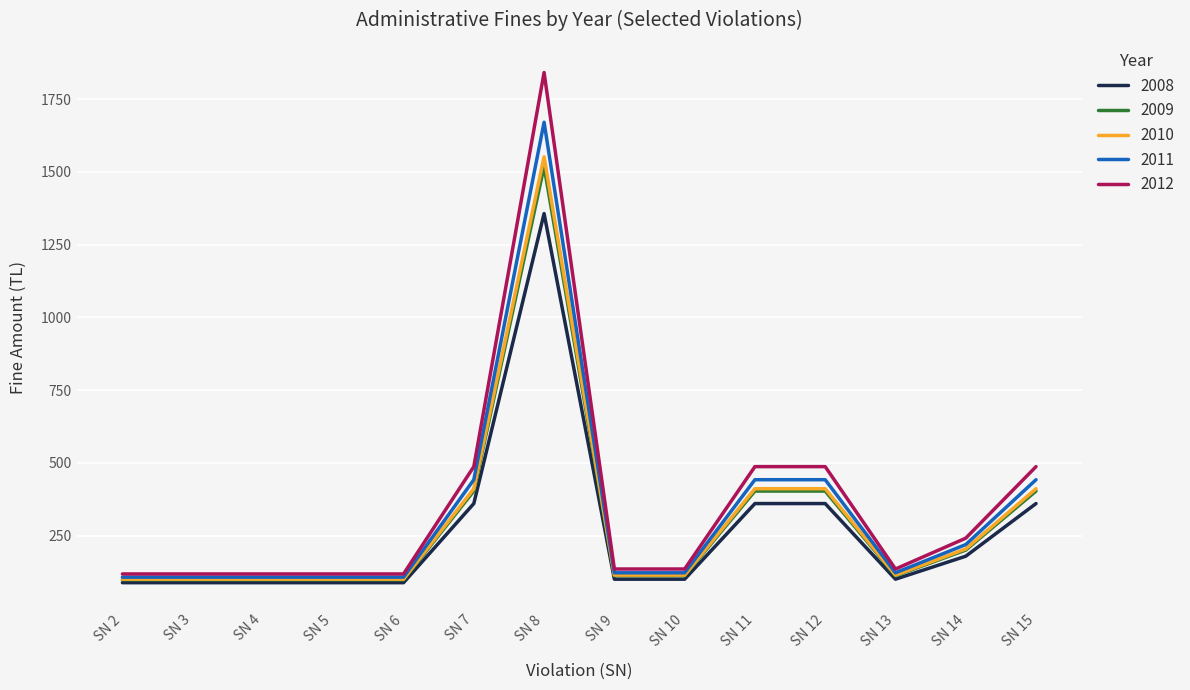

What is the difference between the 2012 values at SN 15 and SN 10?

352